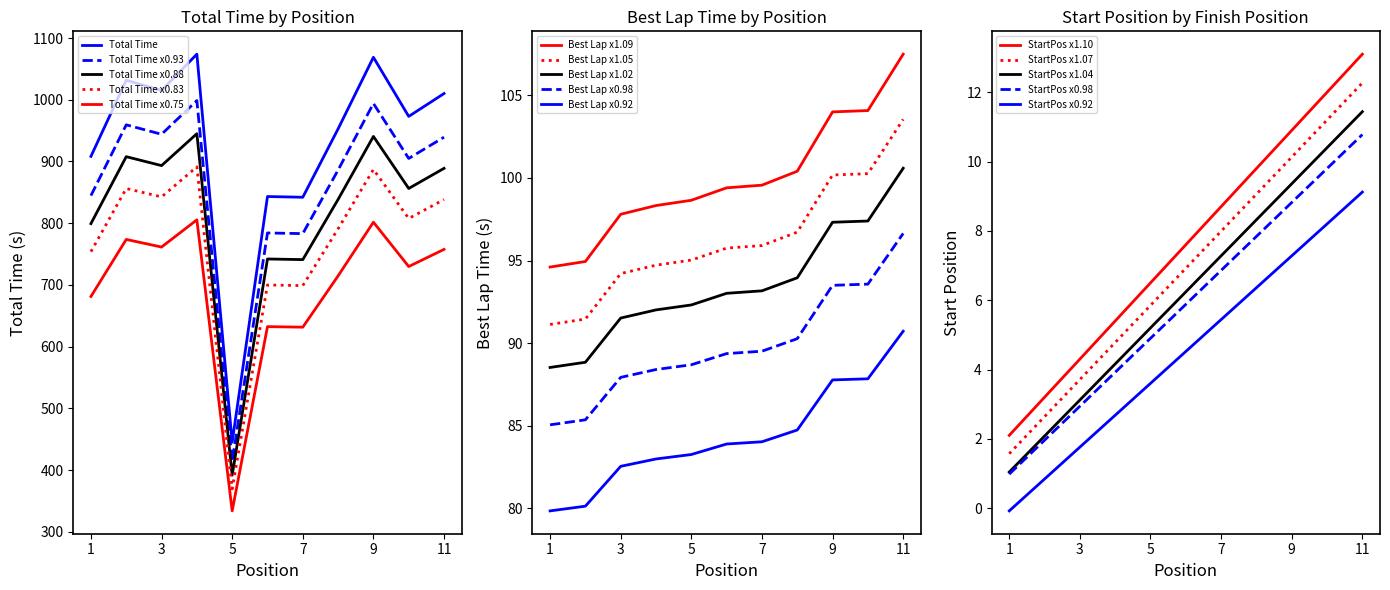

Which category has the lowest value across all series?

1